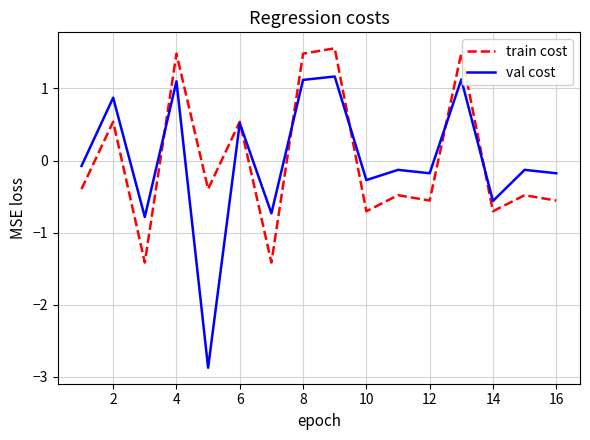

Rank the series by their maximum value, from highest to lowest.

train cost, val cost